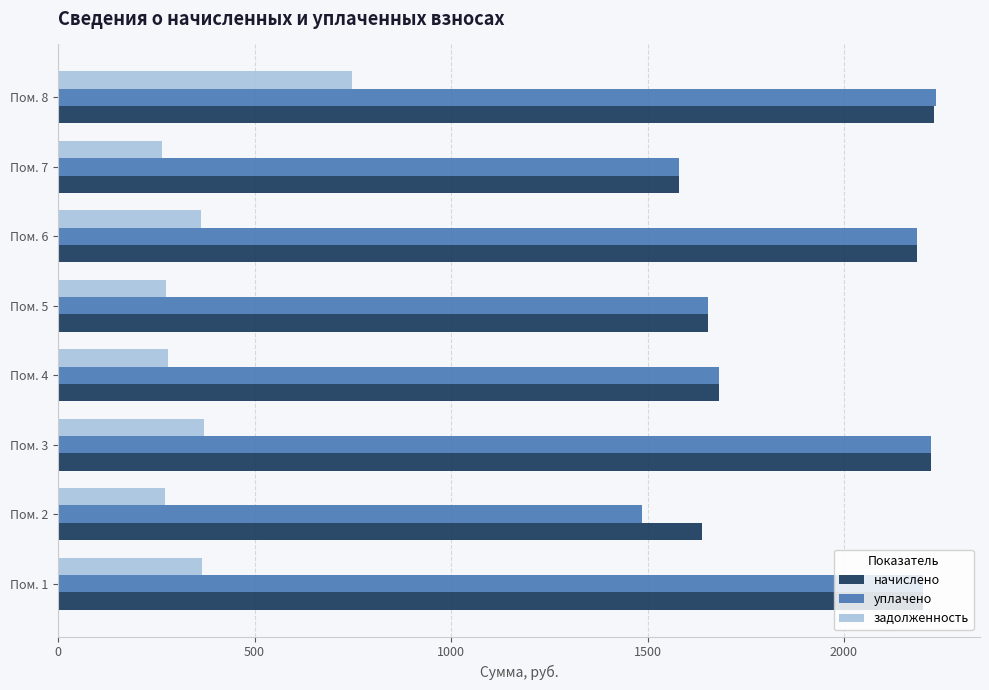

What are all the series names shown in the legend?

начислено, уплачено, задолженность